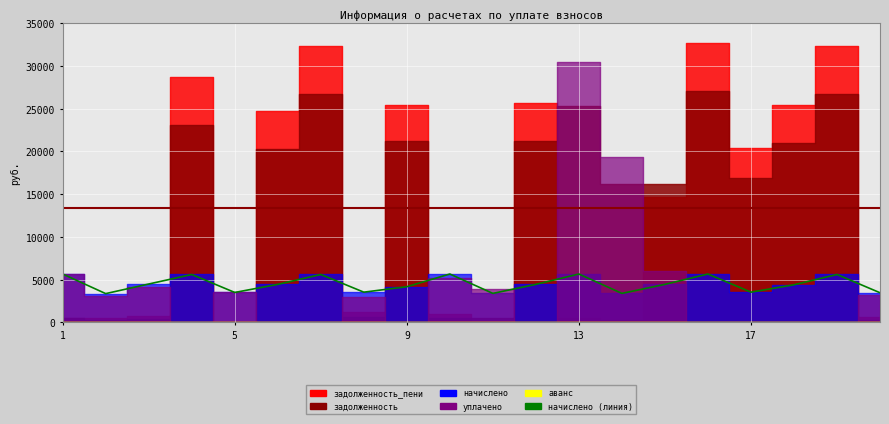

True or false: средняя задолженность пени and начислено (линия) cross at least once.

False